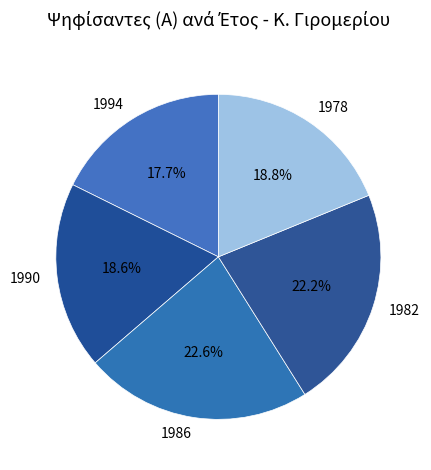

To the nearest percent, what is the difference between the 1994 and 1990 slice percentages?

1%